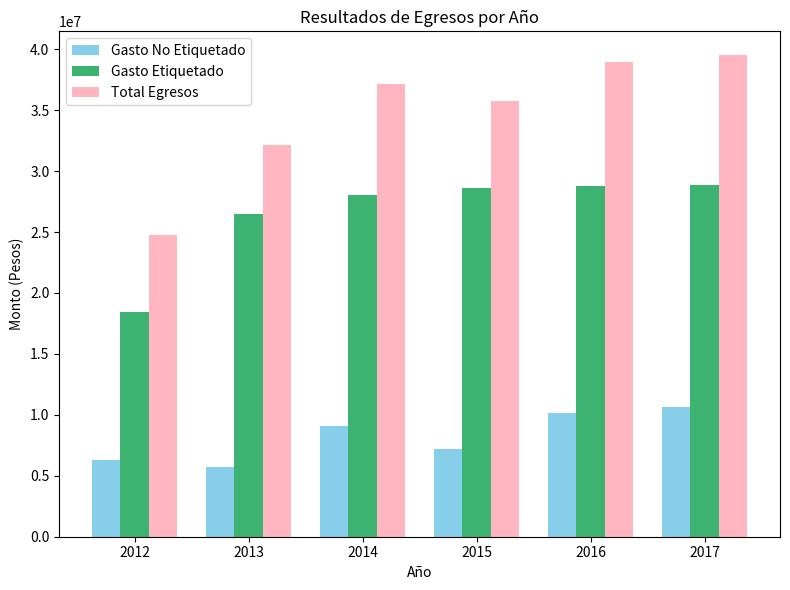

What is the greatest value displayed?

39494270.9